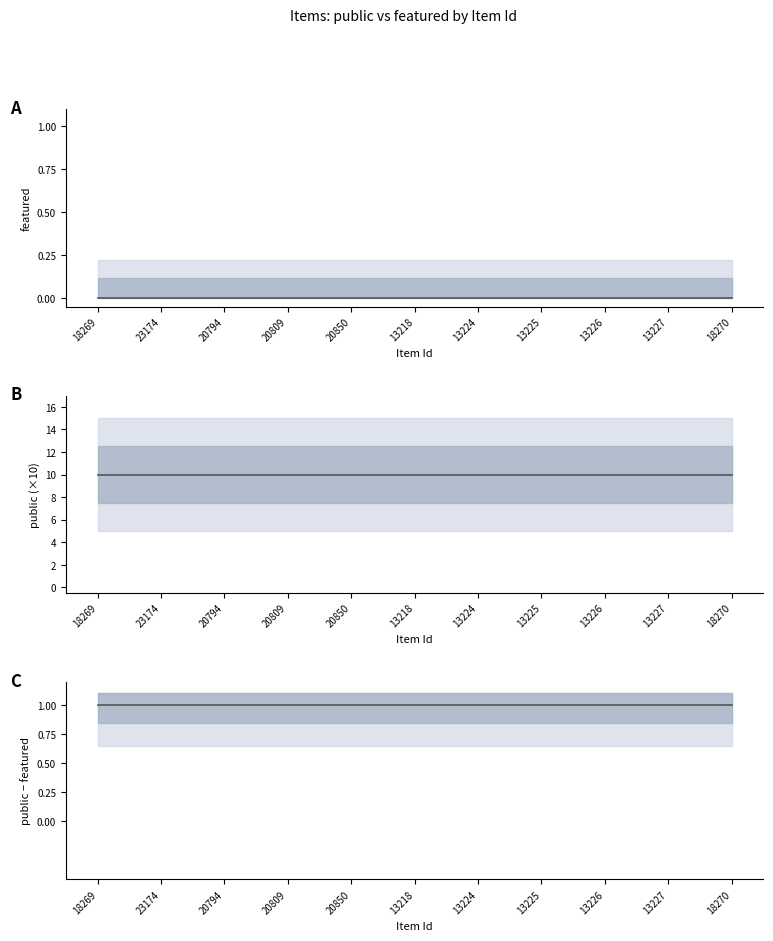

Which has a higher value, 13218 or 18269?

13218